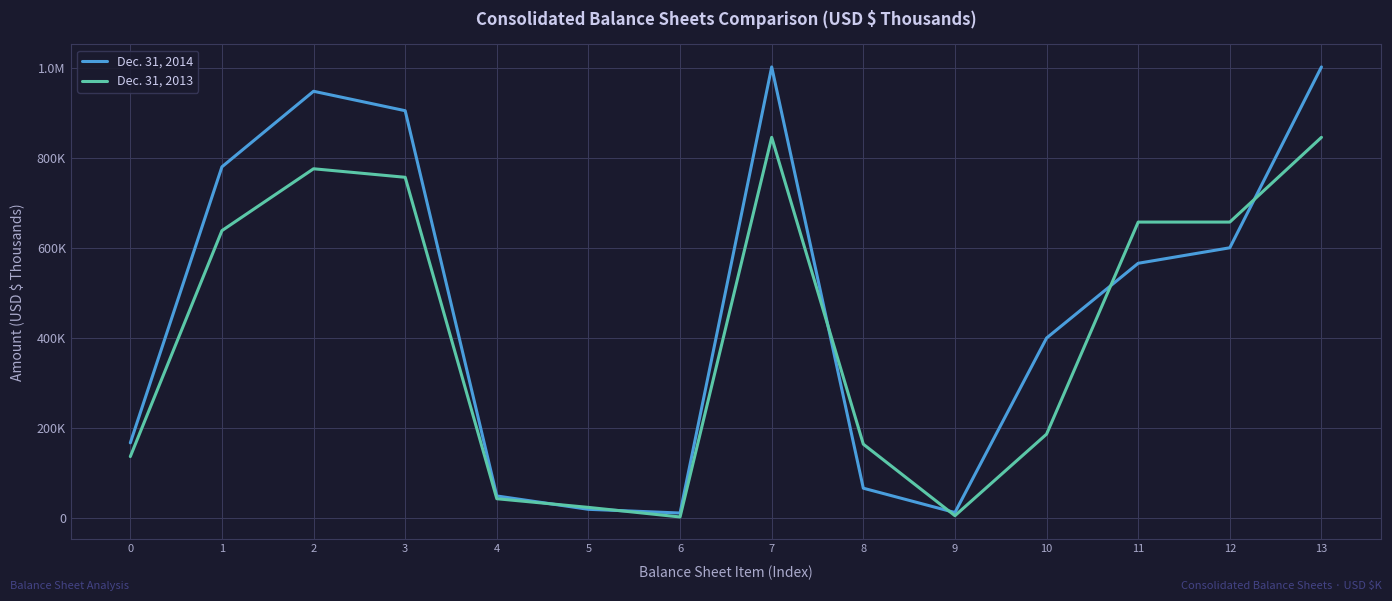

Does the chart have visible grid lines?

Yes